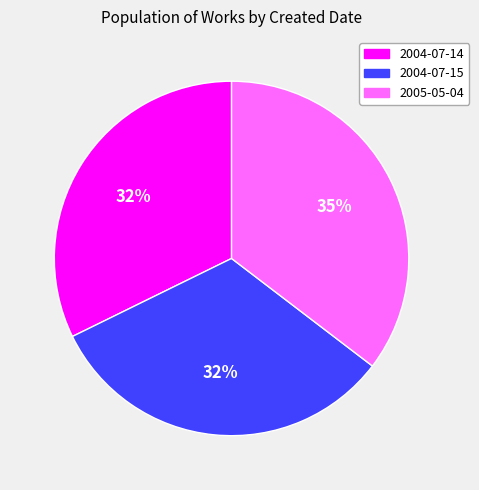

Does 2004-07-14 represent more than half of the total?

No